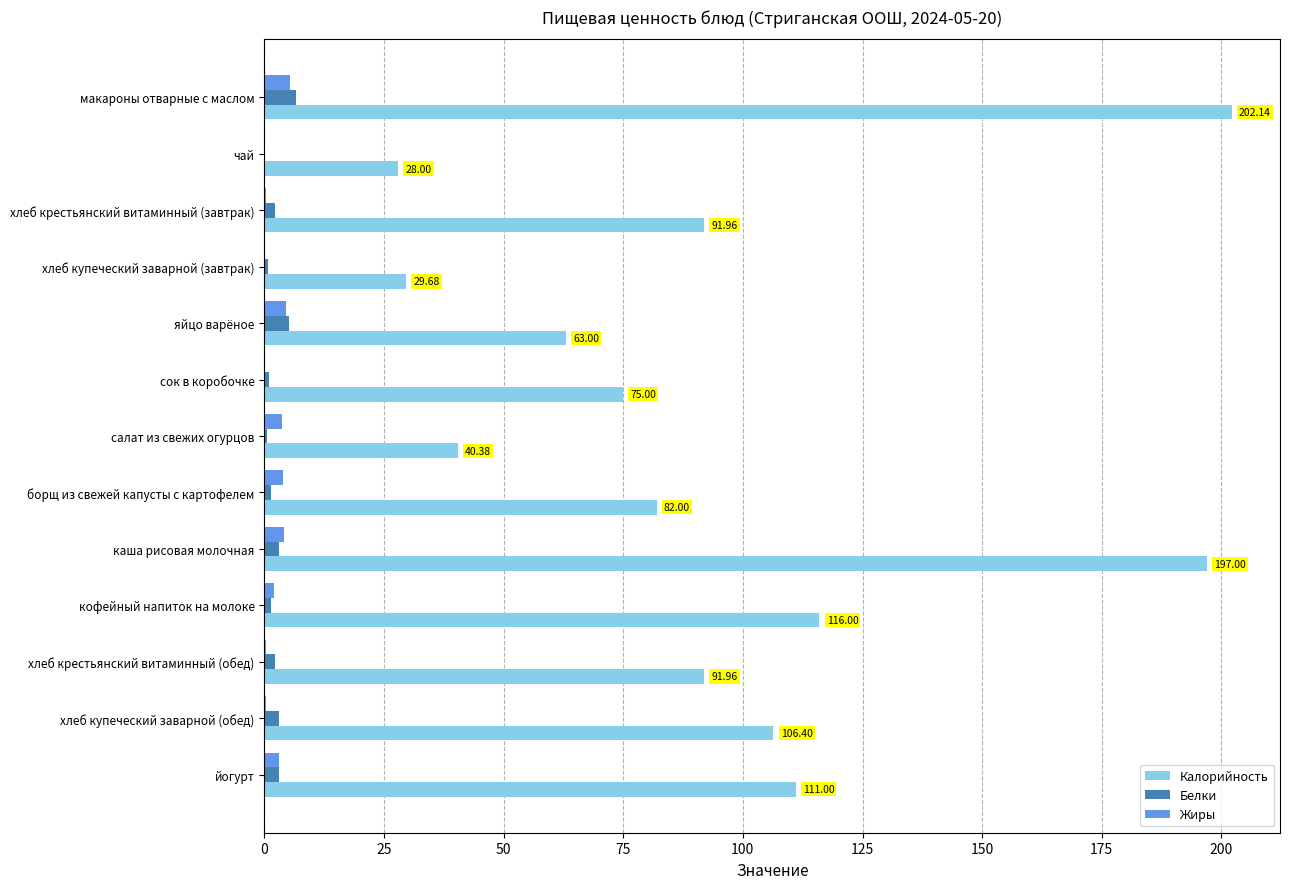

At which label does Калорийность reach its peak?

макароны отварные с маслом